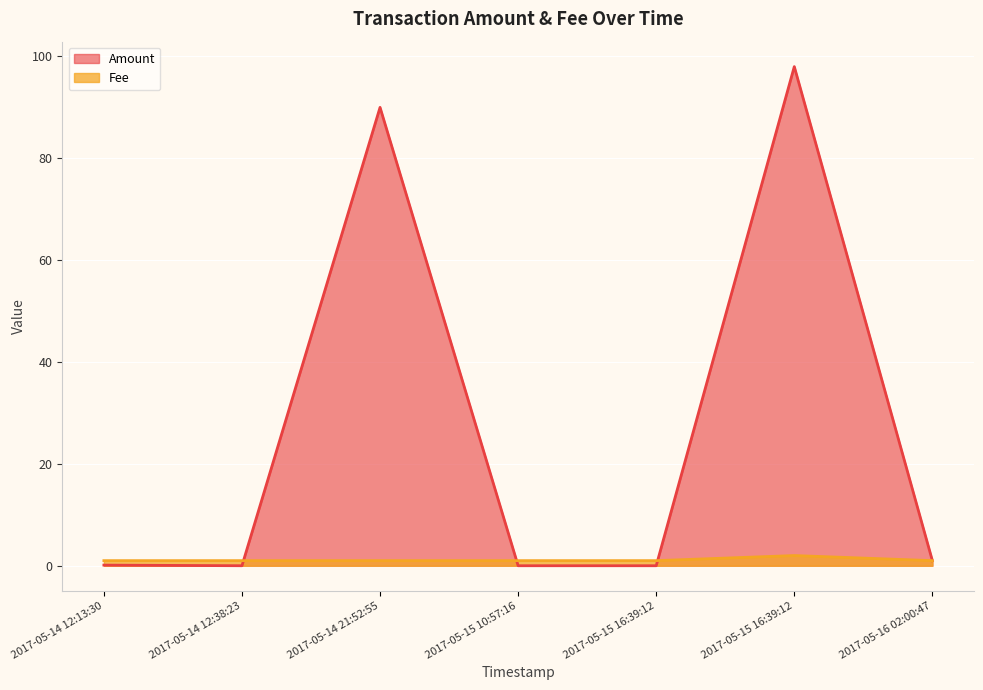

At 2017-05-15 16:39:12, list the series in order from largest to smallest.

Fee, Amount